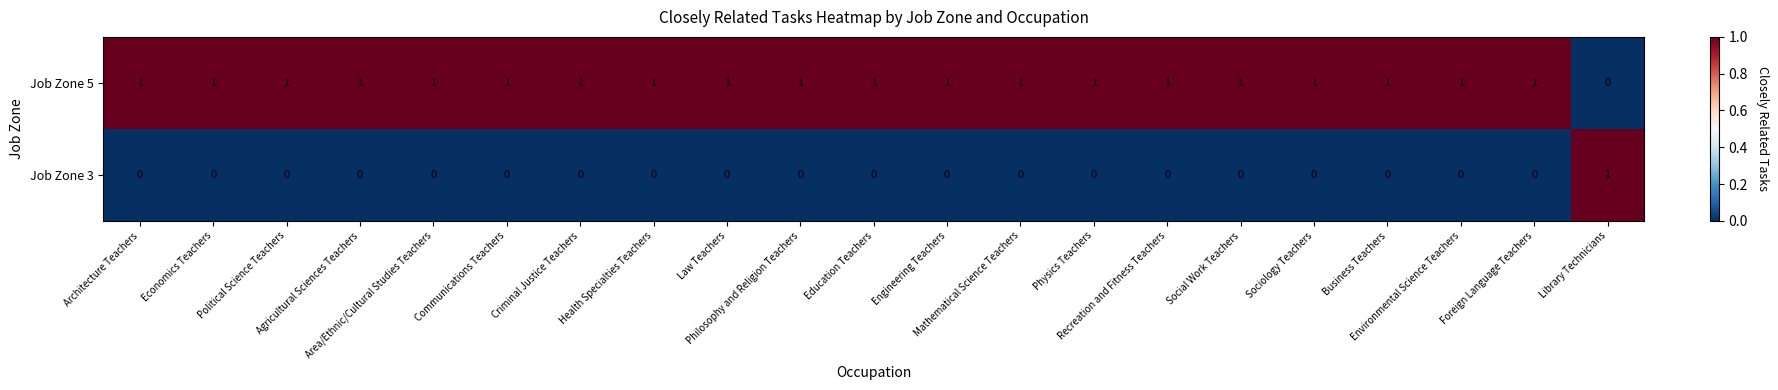

How many Job Zone 3 values are between 0 and 1?

21